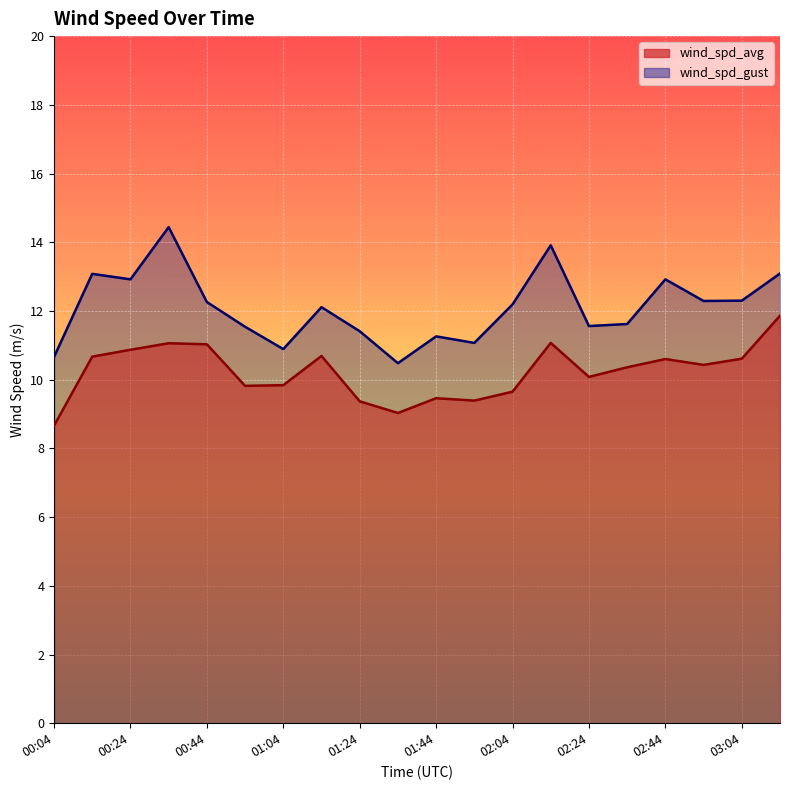

How many data points in wind_spd_gust are less than 12?

9